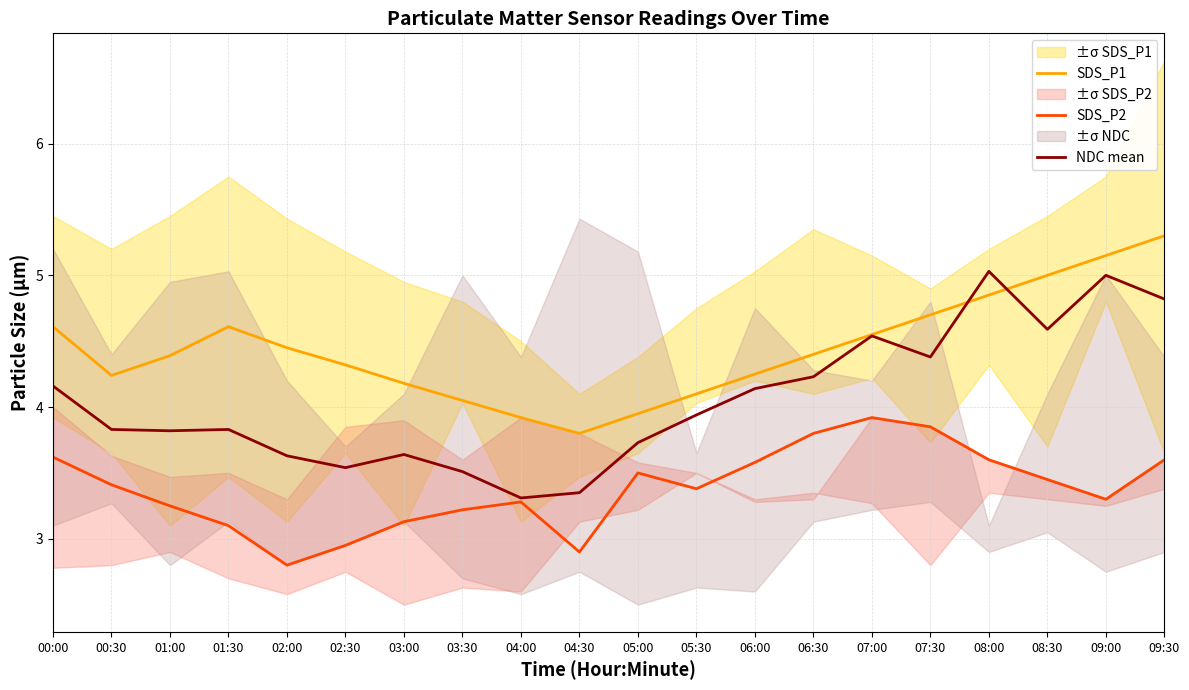

Where is the first local minimum for SDS_P2?

02:00